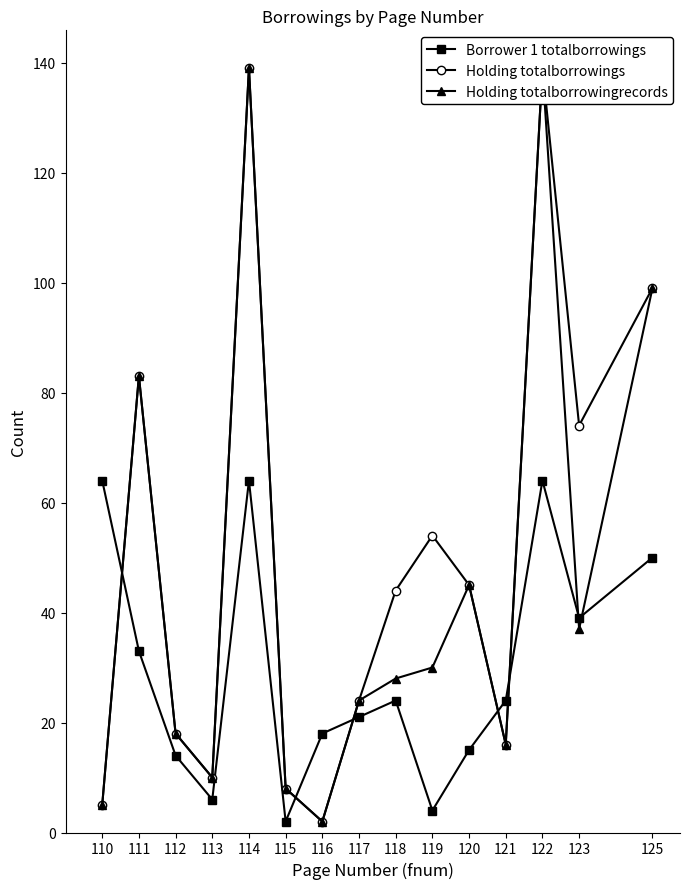

The Borrower 1 totalborrowings series shows 64 at 114. True or false?

True